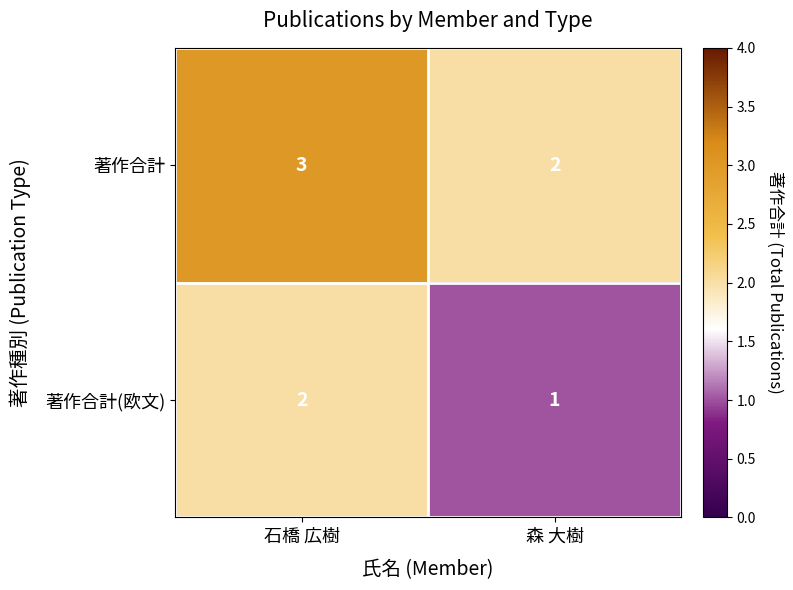

Rank the series by their average value, from lowest to highest.

著作合計(欧文), 著作合計